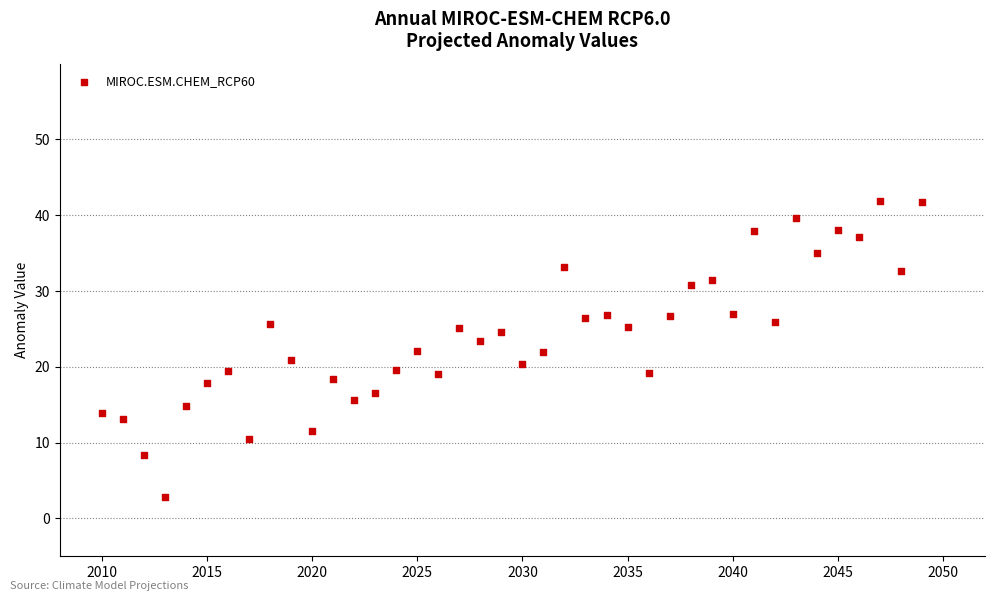

What is the range of X values (max minus min)?

39.0